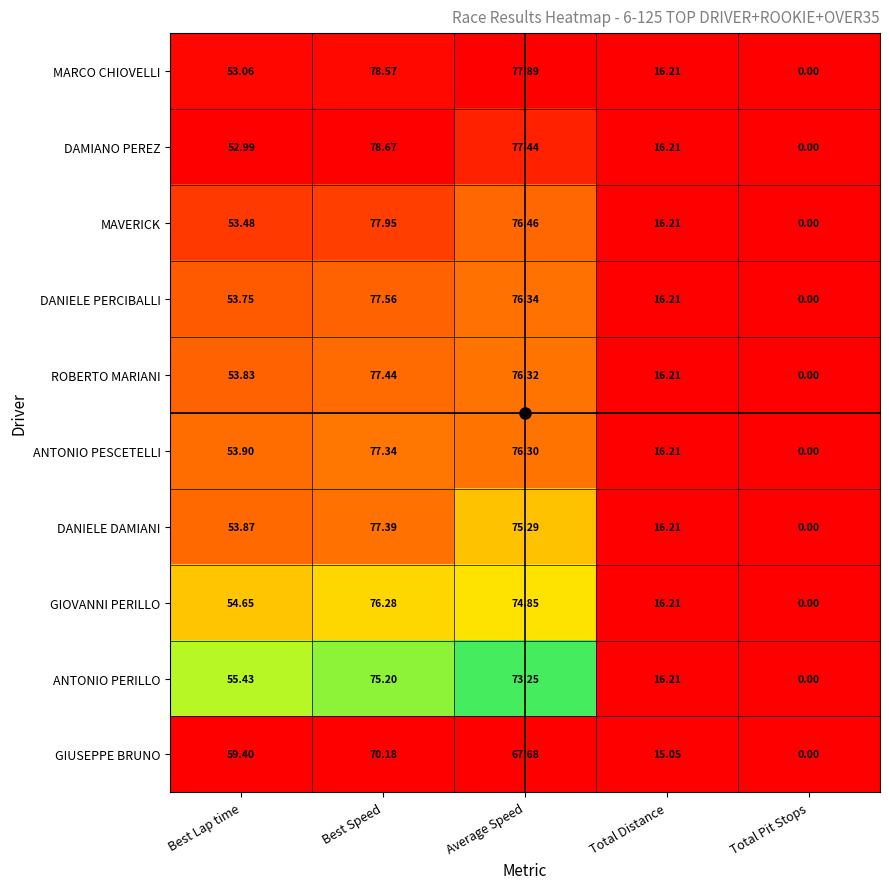

Which series has the largest total across all categories?

MARCO CHIOVELLI